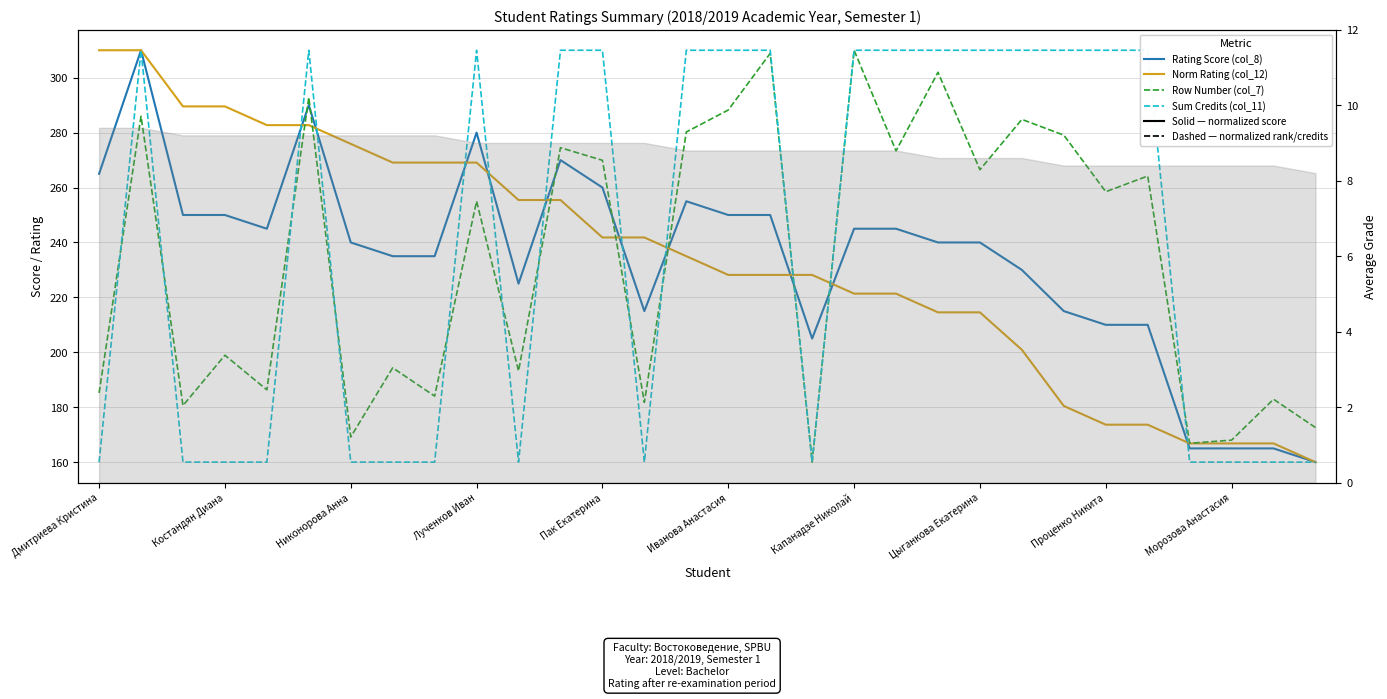

How many intersections are there between Sum Credits (col_11) and Norm Rating (col_12)?

10